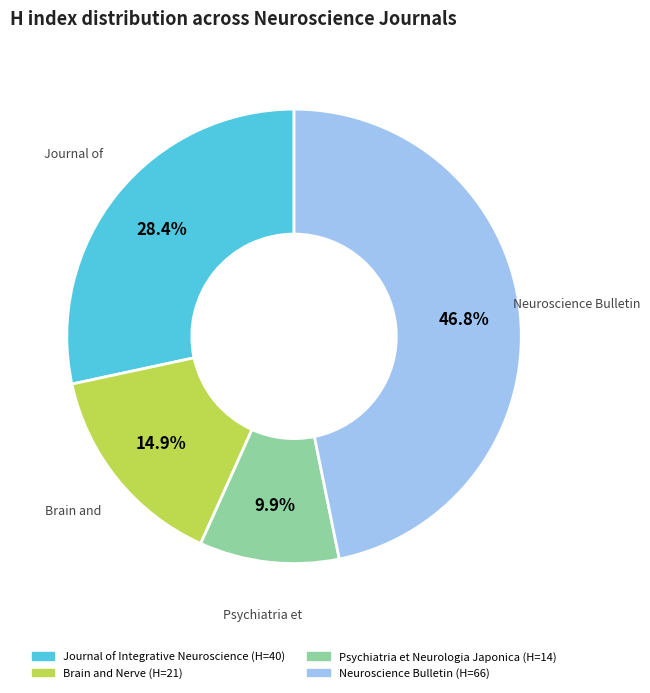

Is there any slice that represents more than half of the pie?

No